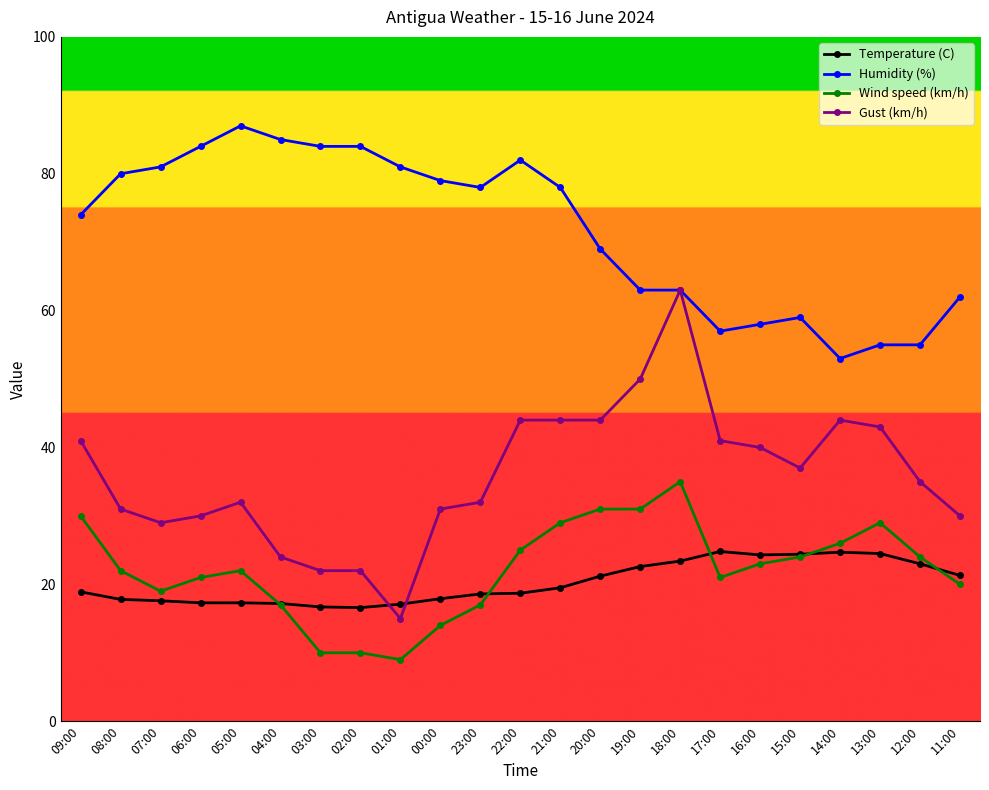

What is the sum of the Gust (km/h) values at 08:00 and 13:00?

74.0